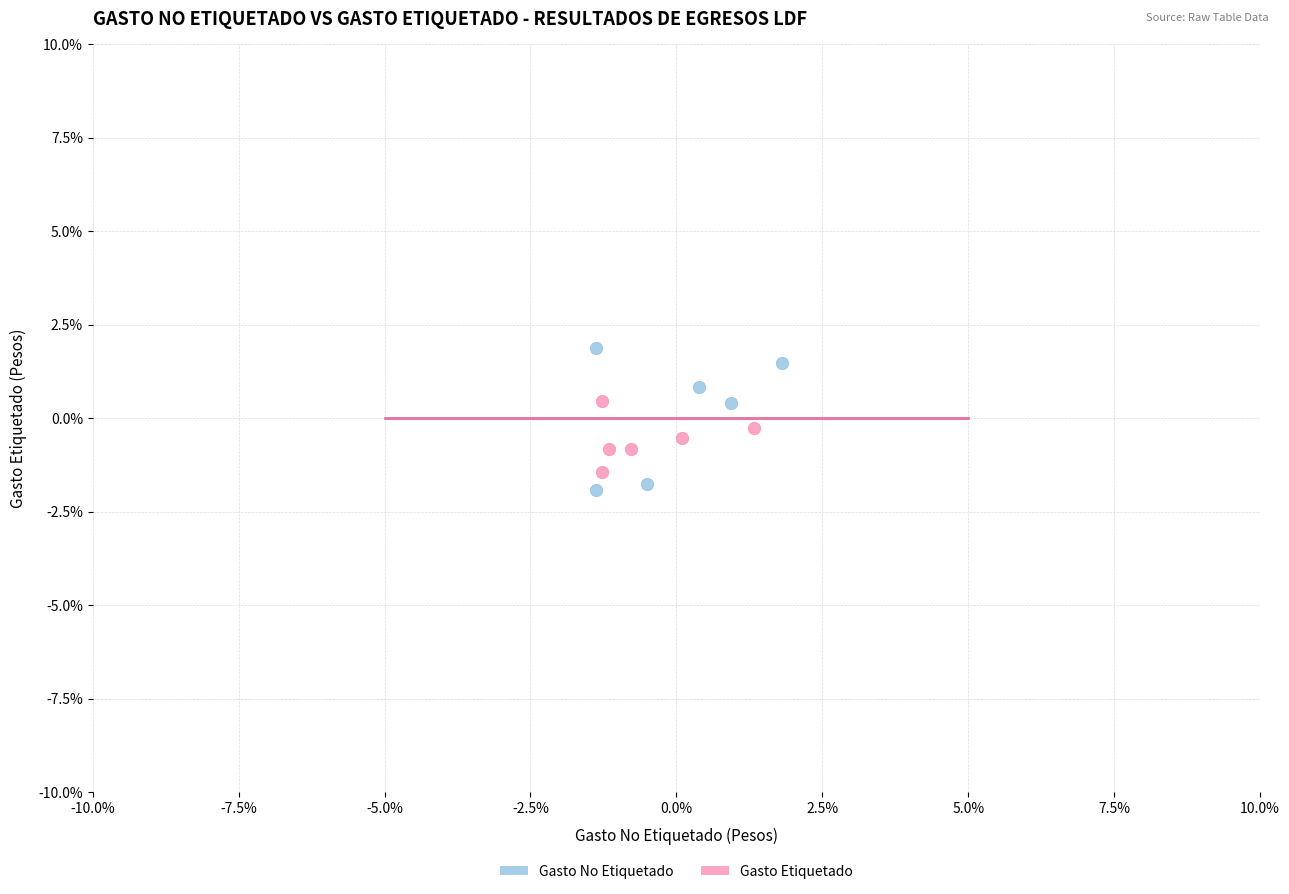

What are all the series names shown in the legend?

Gasto No Etiquetado, Gasto Etiquetado